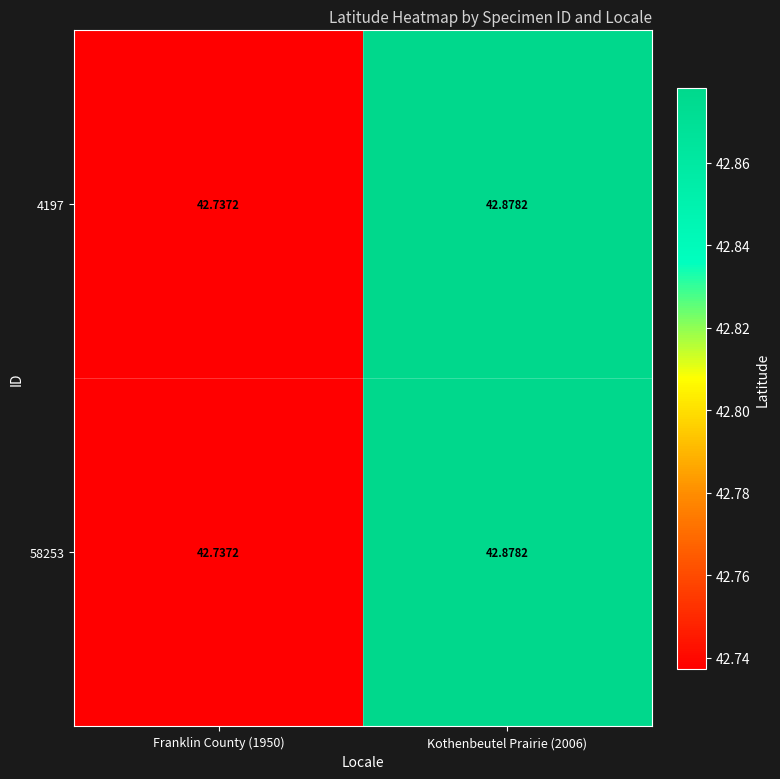

Is the value of 4197 at Kothenbeutel Prairie (2006) greater than the value of 58253 at Franklin County (1950)?

Yes